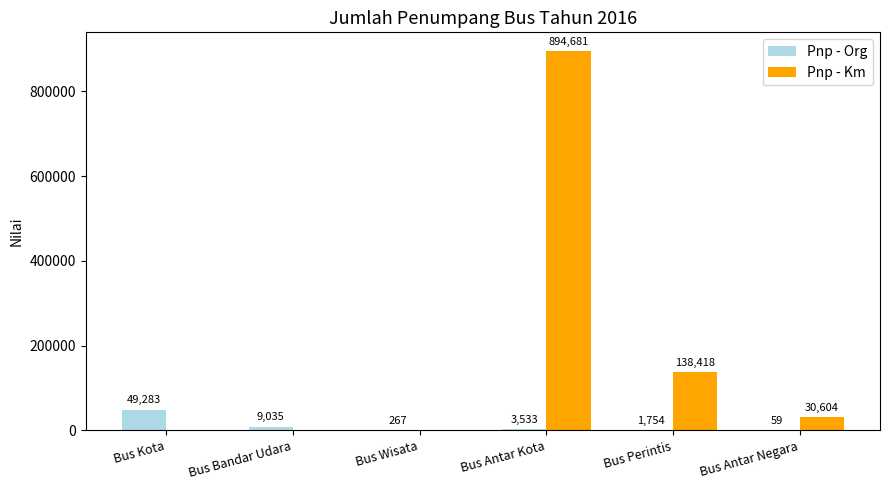

Is the value of Pnp - Km at Bus Wisata greater than the value of Pnp - Org at Bus Perintis?

No